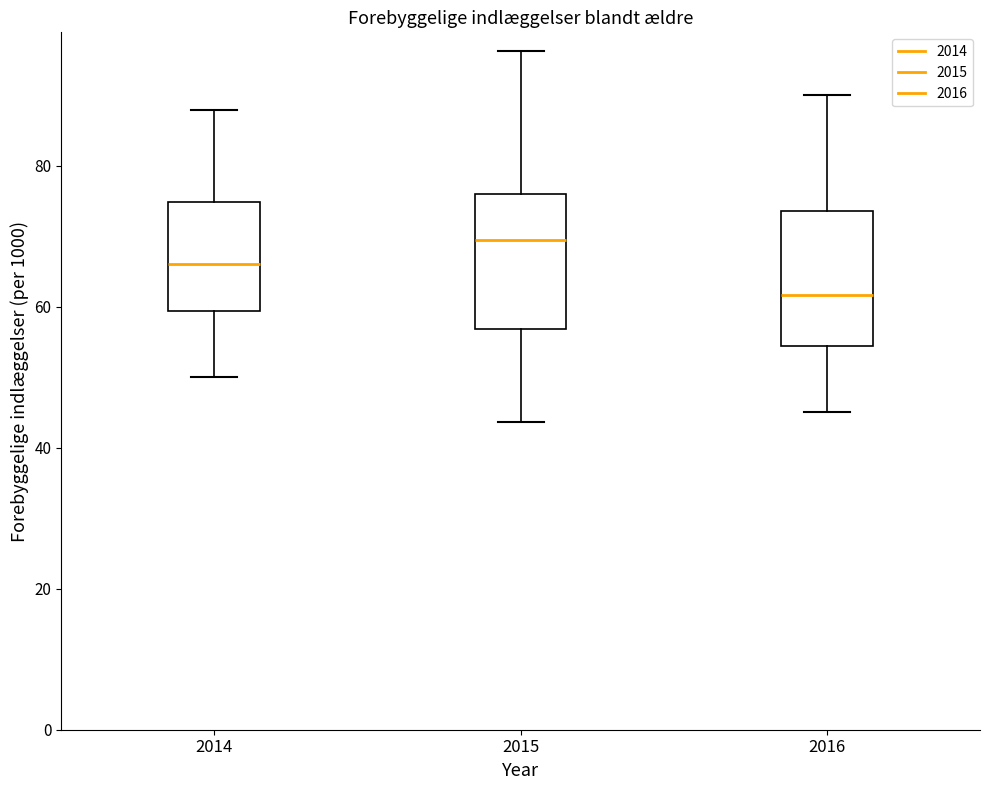

Where is the upper edge of the box at x = 2016 on the y-axis? The values are not printed on the chart, so give them approximately, as read against the axis.

74